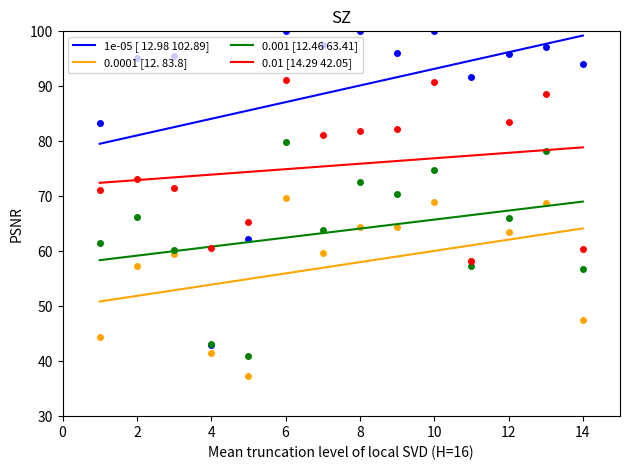

How many data points in 0.0001 [12. 83.8] are above 59?

8